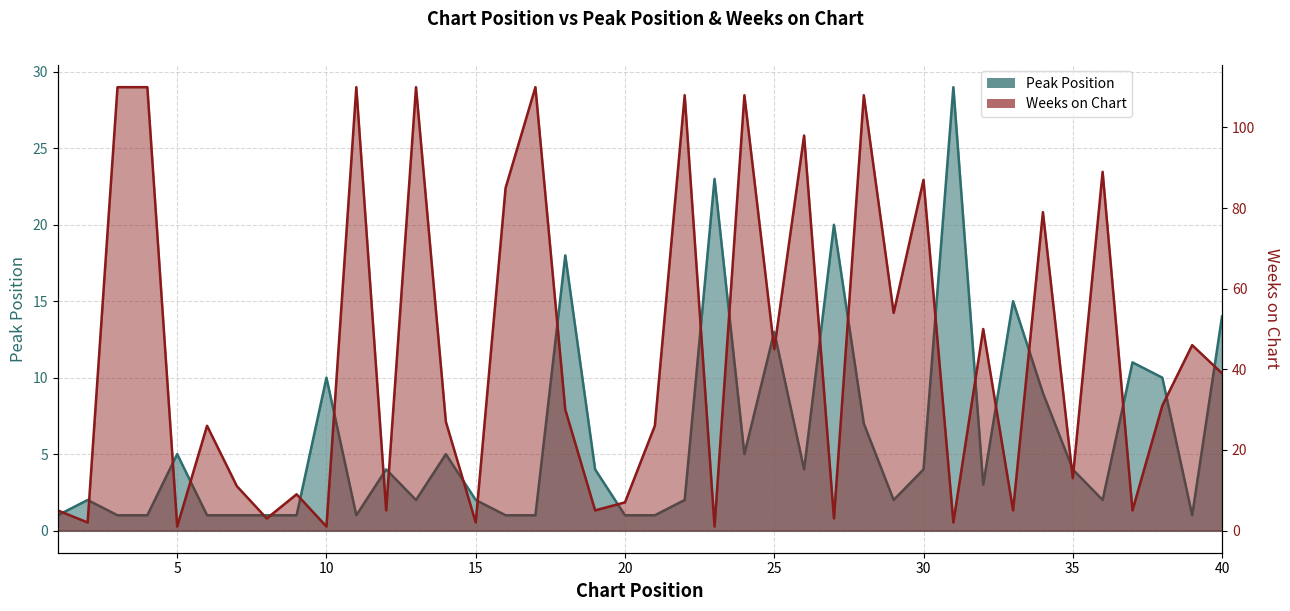

True or false: Weeks on Chart has more than 0 points higher than both neighbors.

True